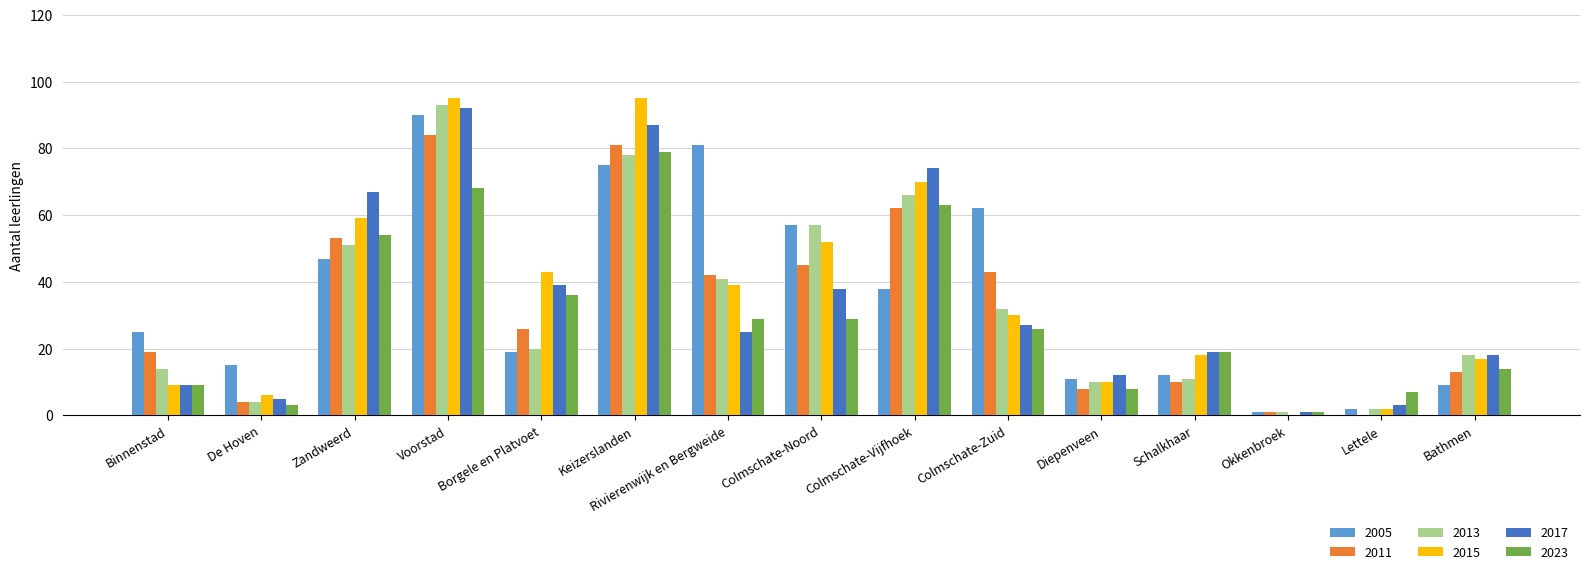

What is the sum of all 2015 values?

545